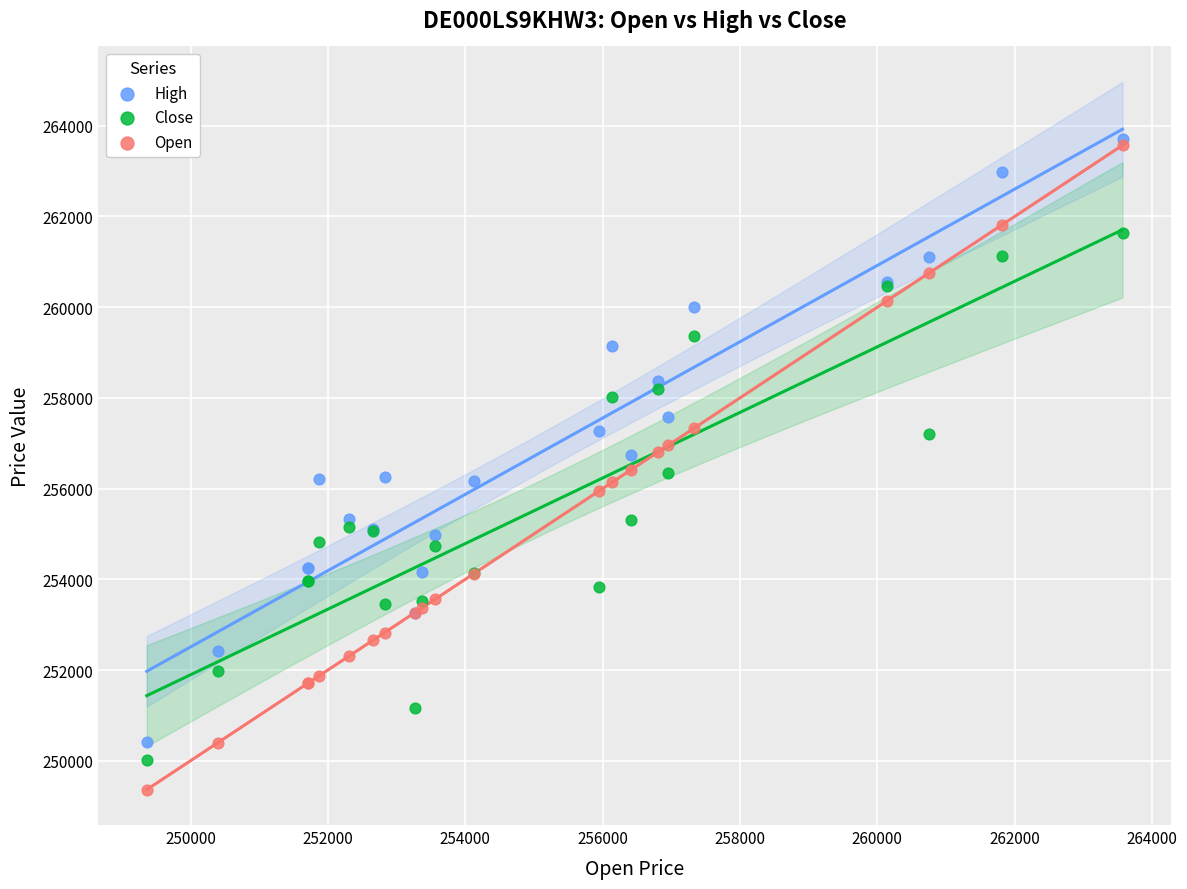

What are all the series names shown in the legend?

High, Close, Open